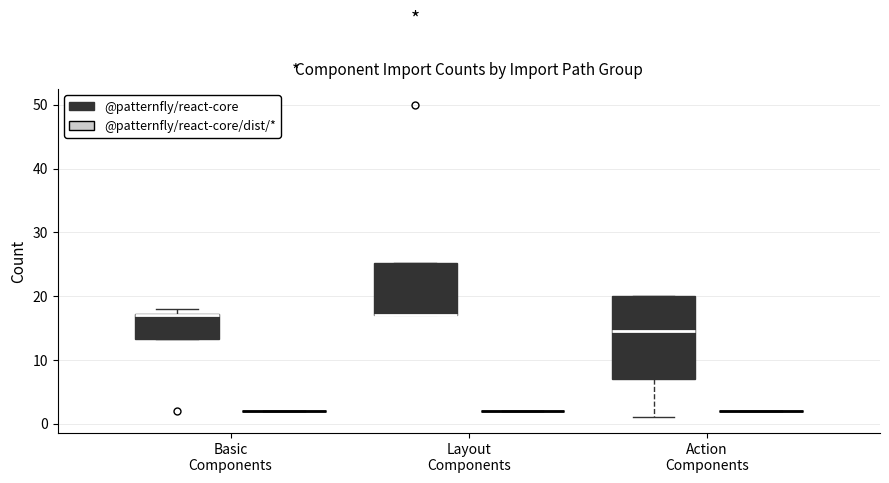

Which box is the tallest, from its lower edge to its upper edge?

Action Components (@patternfly/react-core)